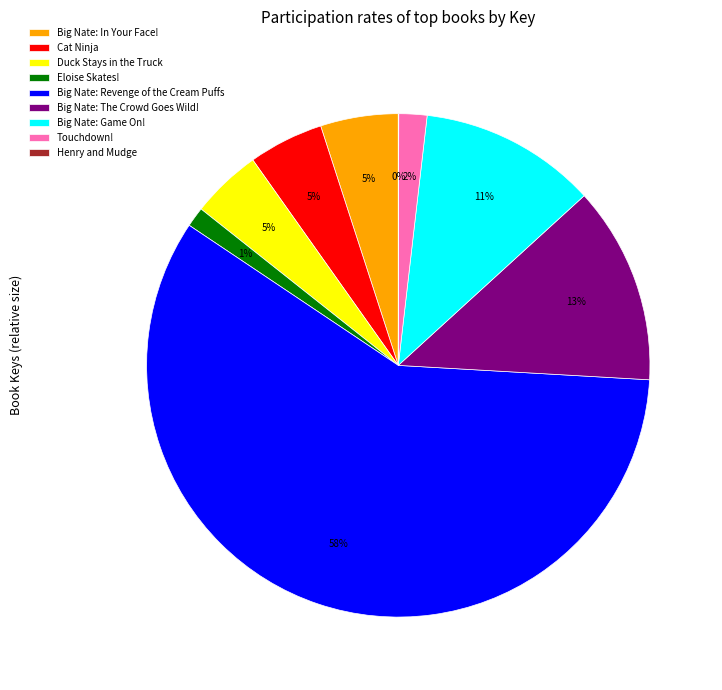

What percentage is the Big Nate: The Crowd Goes Wild! slice, to the nearest percent?

13%